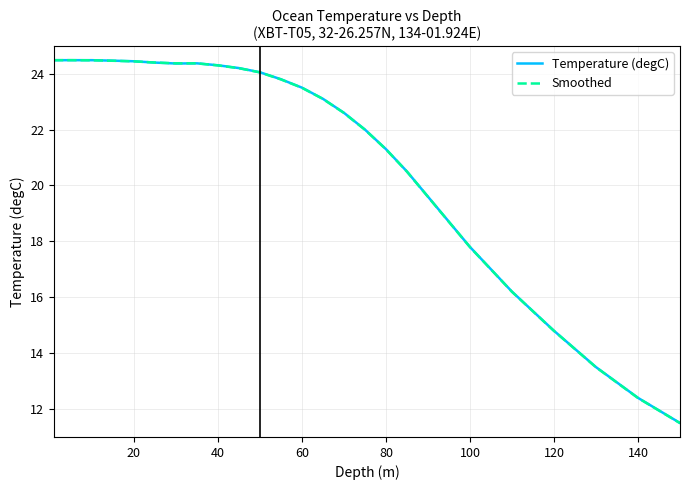

Which series has the widest spread of values?

Smoothed